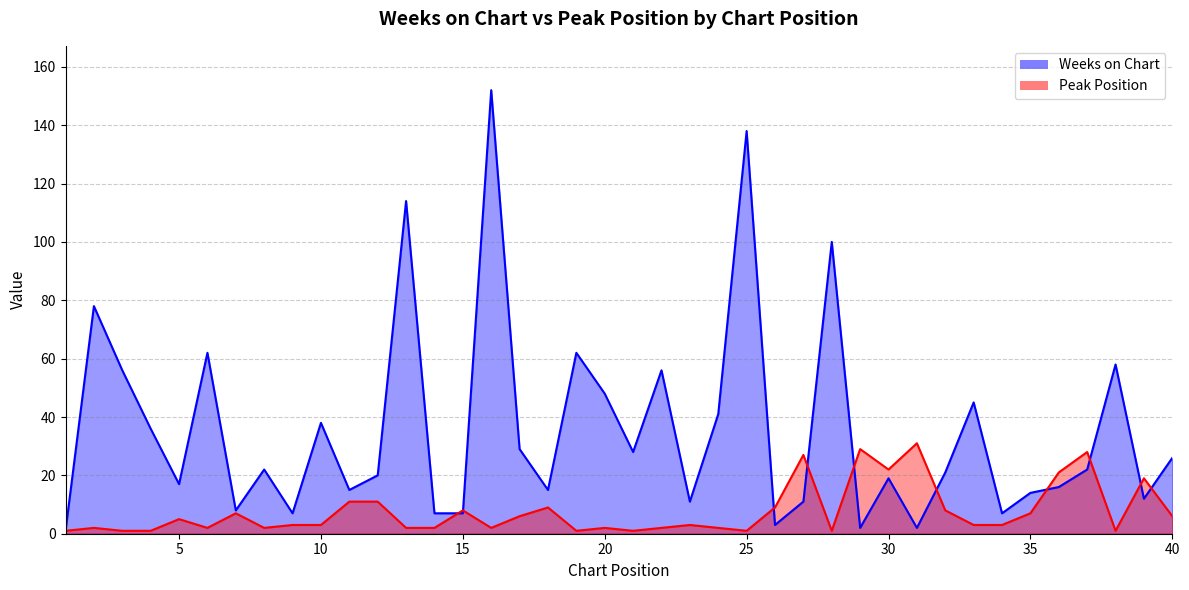

How many lines are shown in the chart?

2